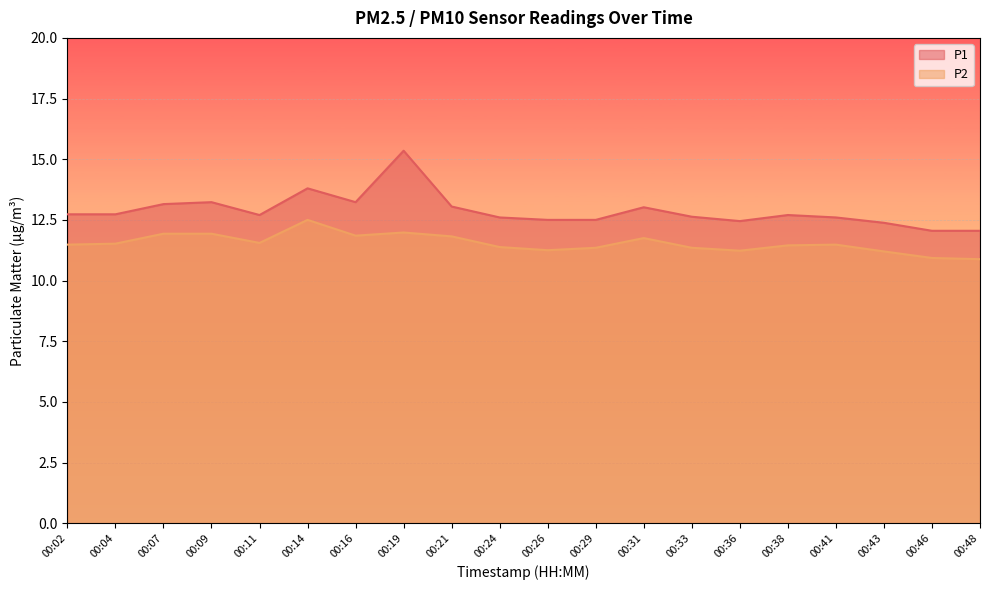

Between 00:26 and 00:38, which series saw the biggest shift?

P1